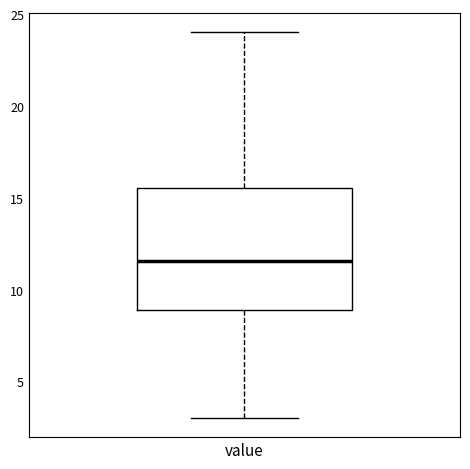

Where does the lower whisker of the box for value end on the y-axis? The values are not printed on the chart, so give them approximately, as read against the axis.

3.0